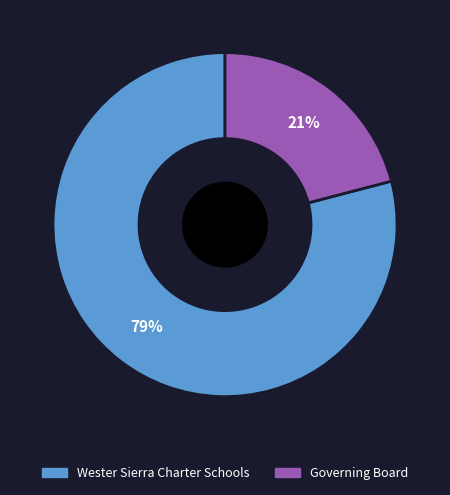

Is Wester Sierra Charter Schools the majority of the pie?

Yes